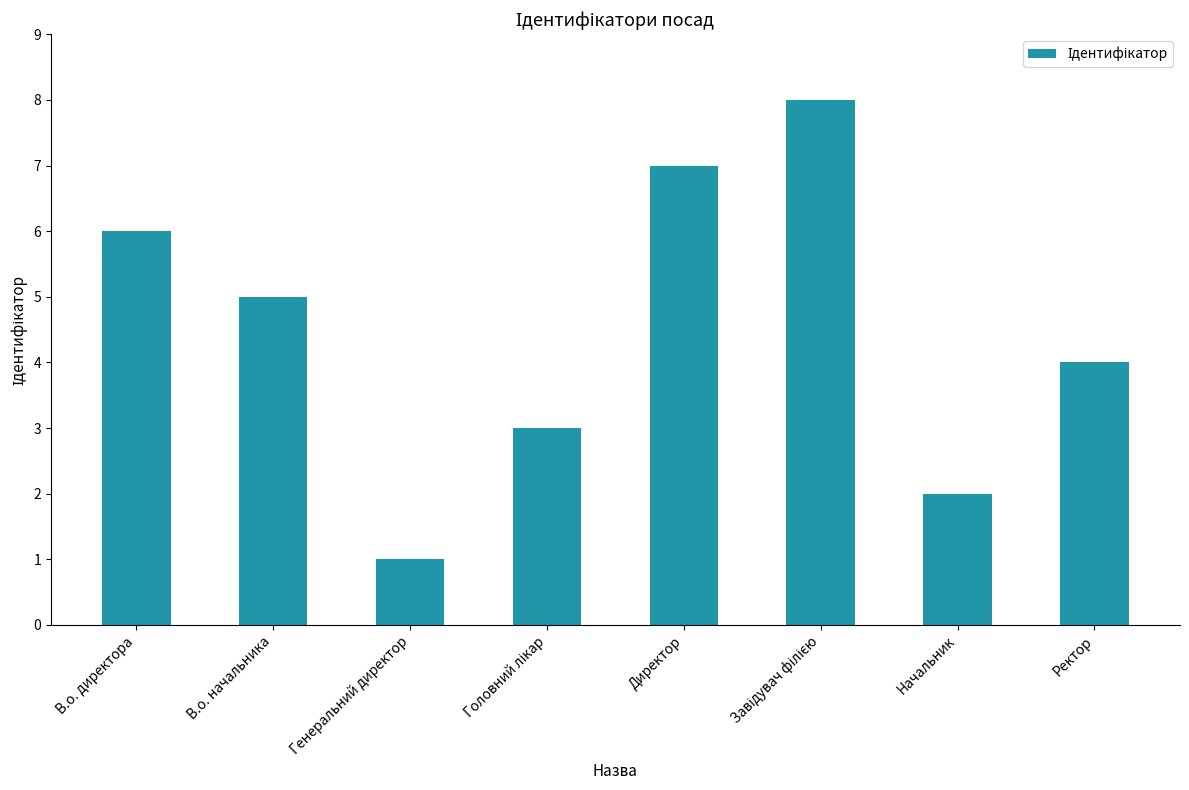

At which label does the data first exceed 5?

В.о. директора